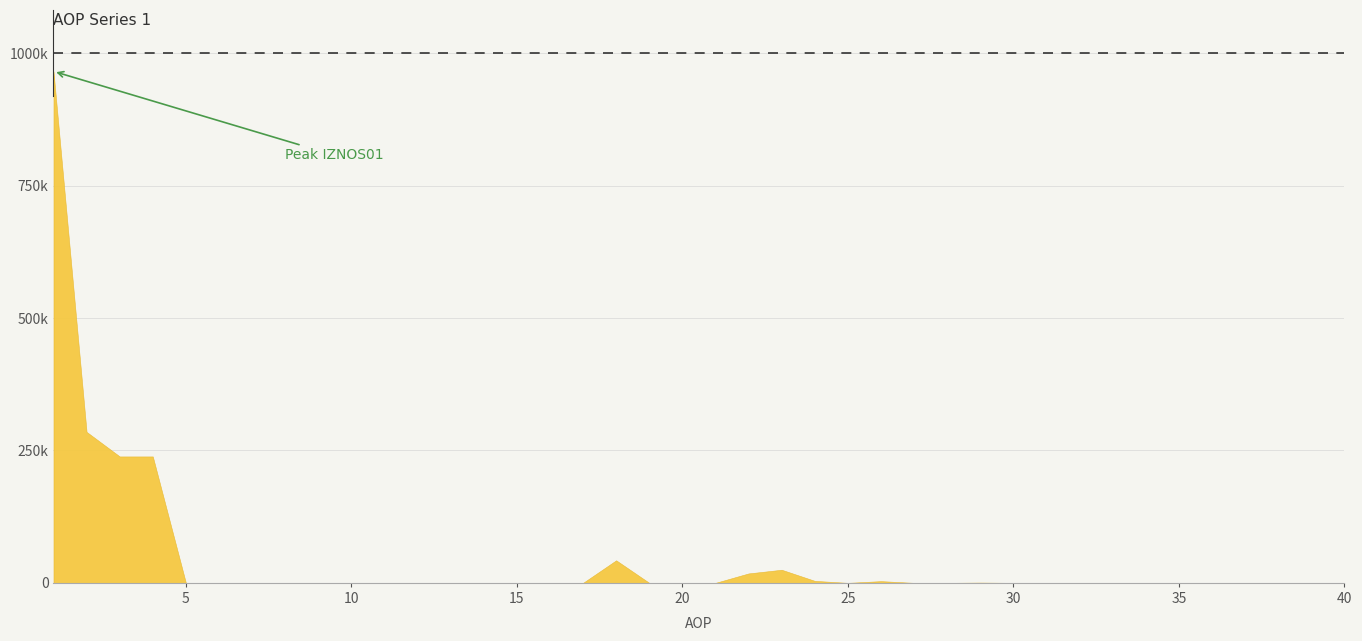

What is the average value?

45533.9